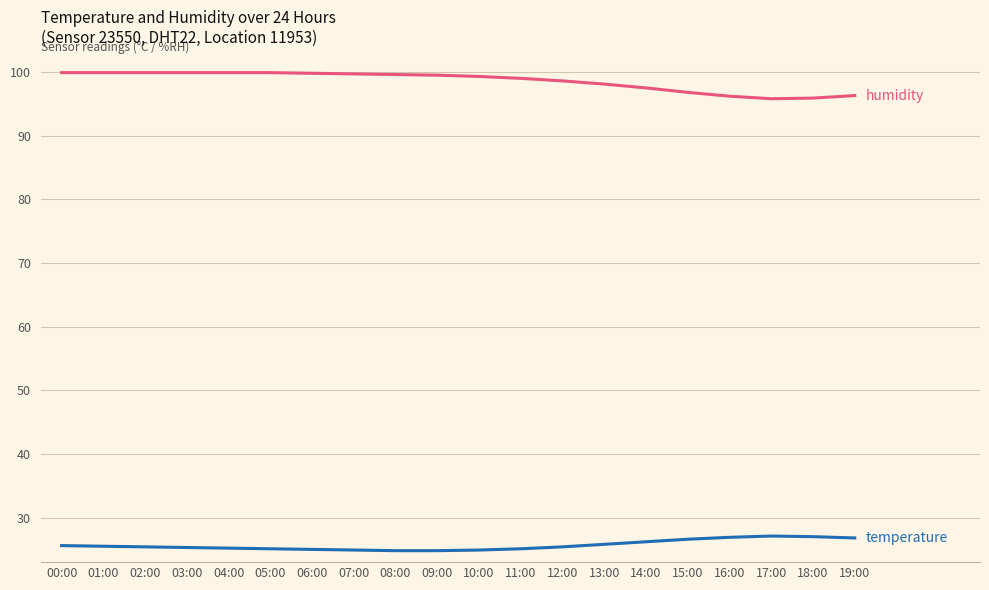

How many categories are shown in the chart?

20